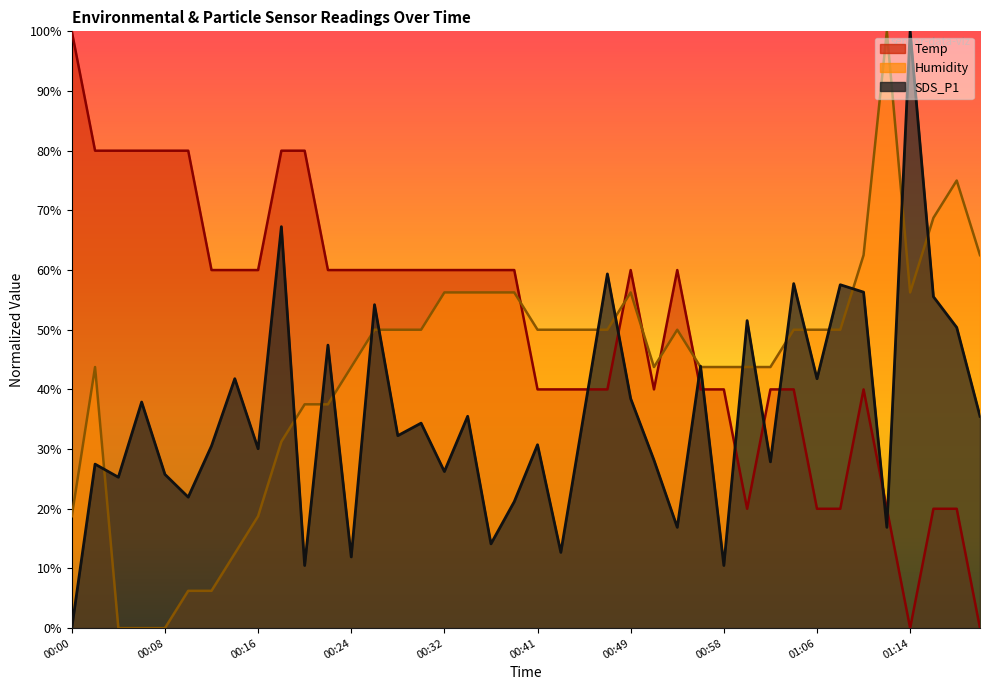

Which has a higher value, 00:22 or 01:14?

00:22